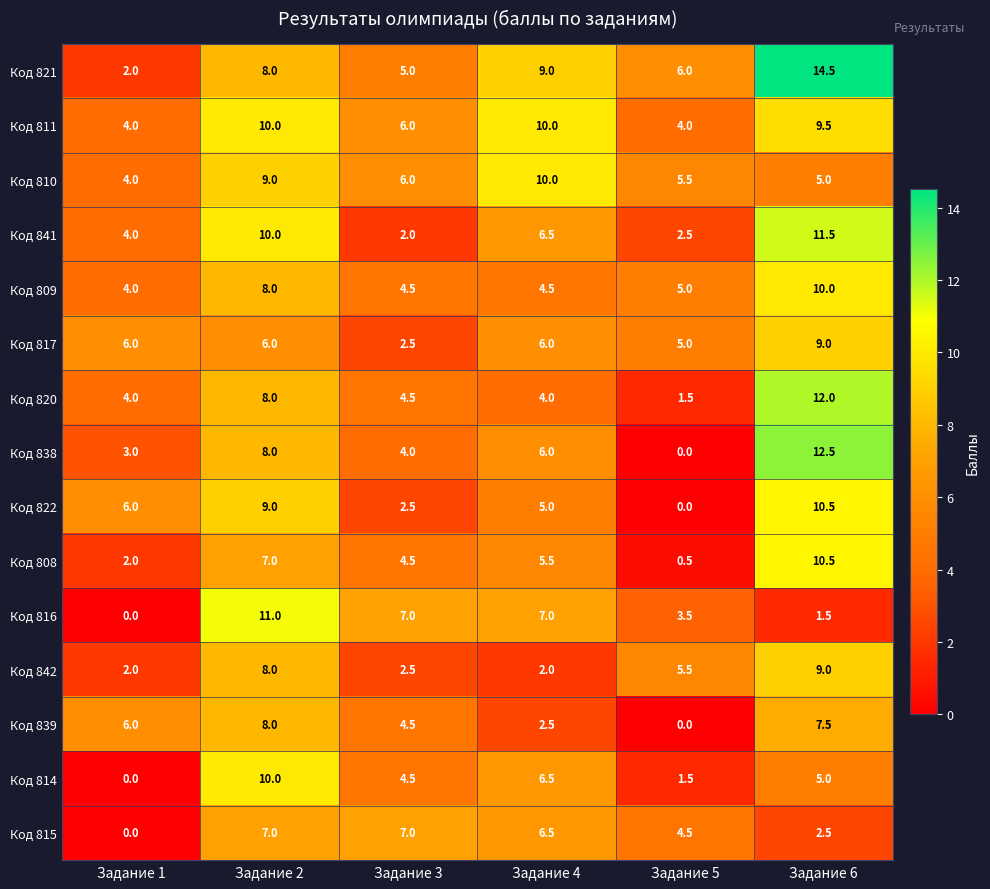

Read the Код 822 value at Задание 4.

5.0